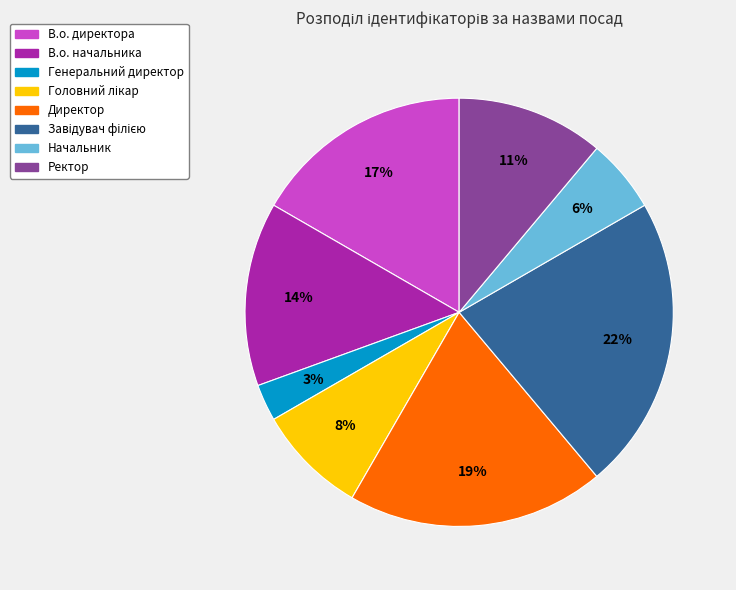

What percentage is the Начальник slice, to the nearest percent?

6%